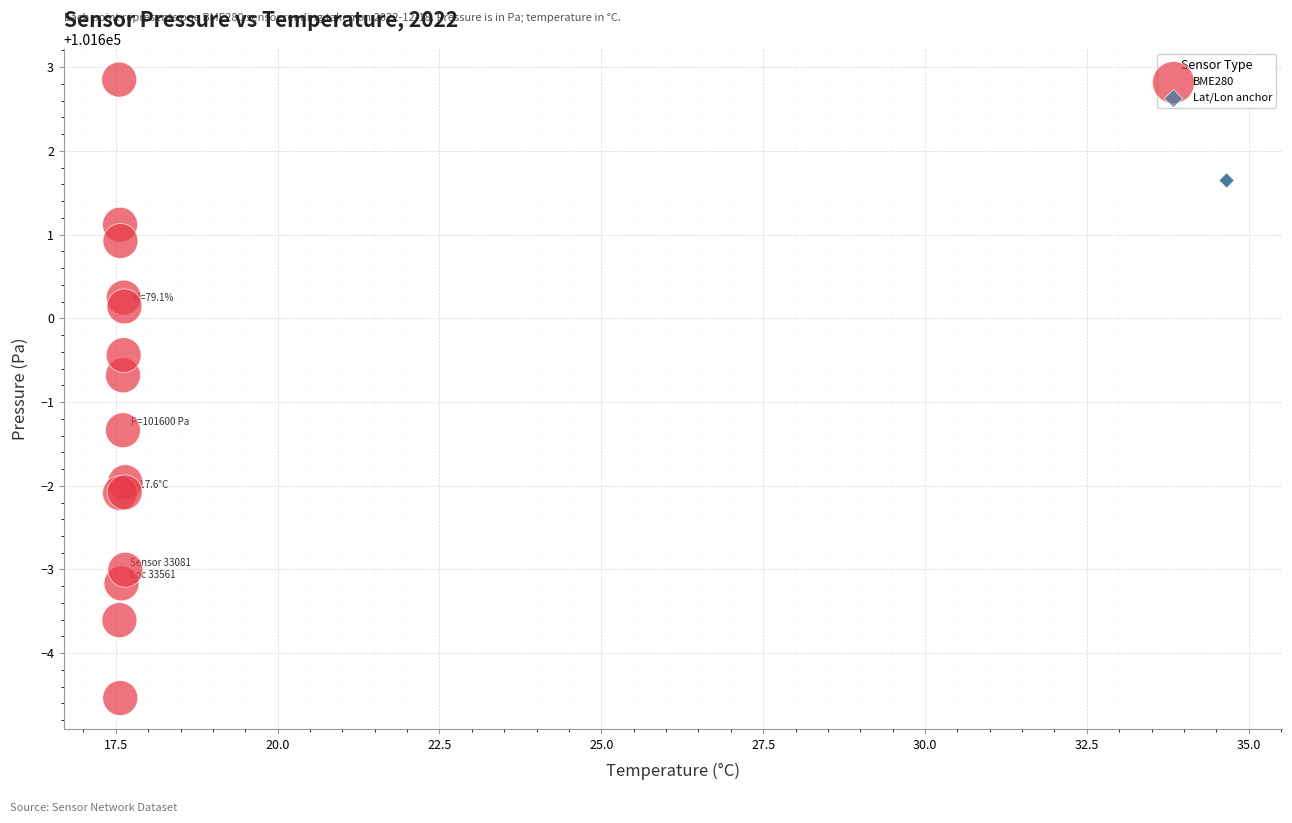

Which series contains the lowest Y value?

BME280